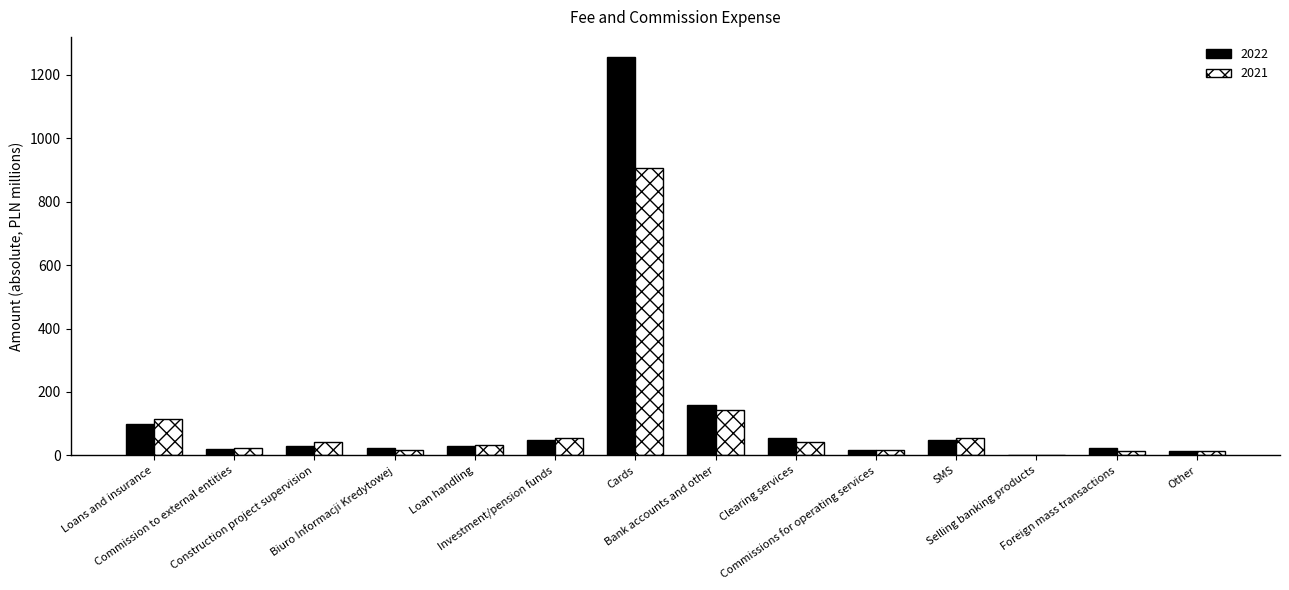

Which series changed the most between Investment/pension funds and Selling banking products?

2021